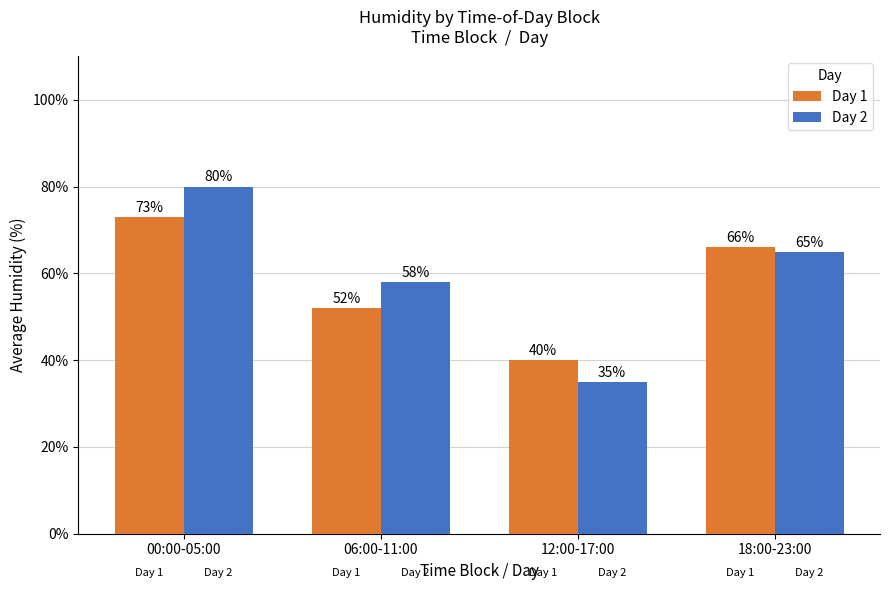

What position from the right is 00:00-05:00?

4